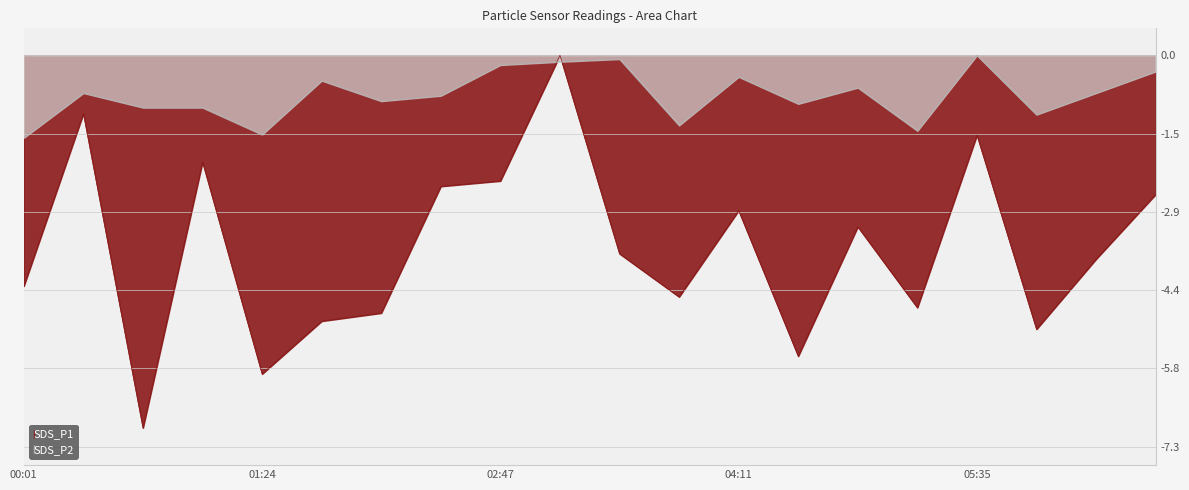

How many distinct data groups are displayed?

2